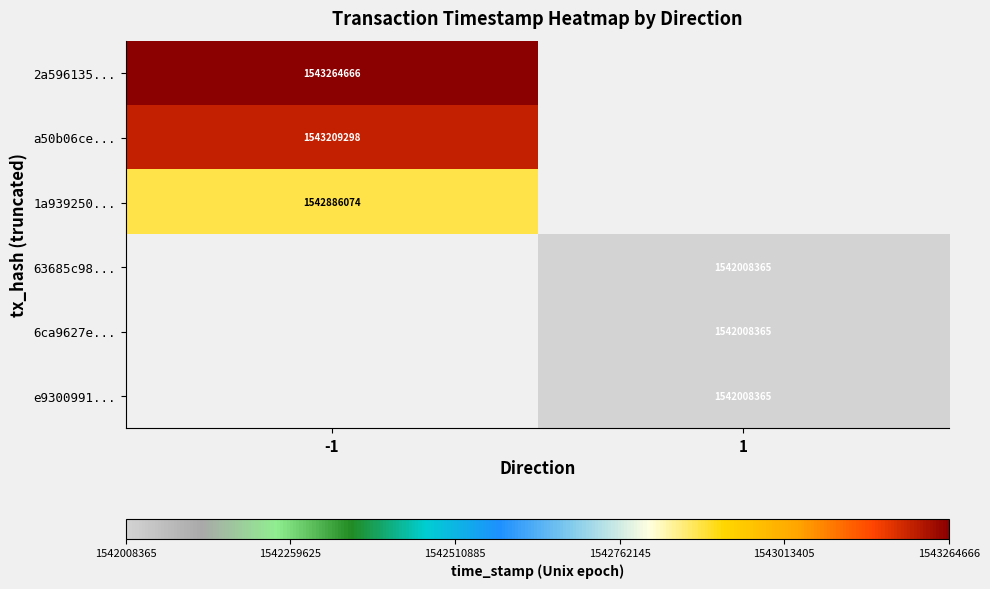

At how many categories does at least one series exceed 1542313148?

1